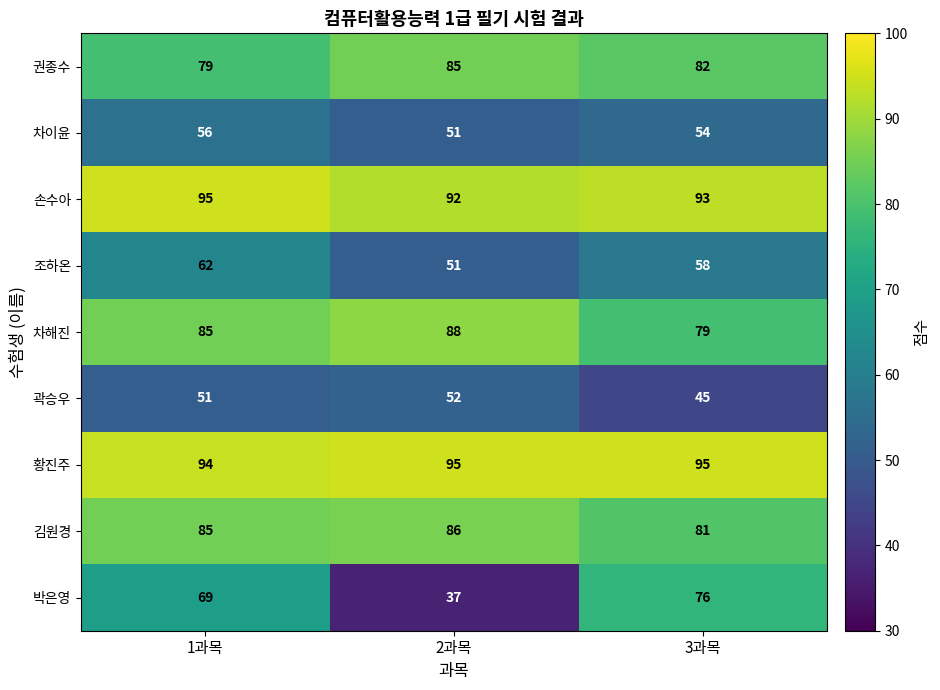

Which series changed the most between 1과목 and 3과목?

박은영